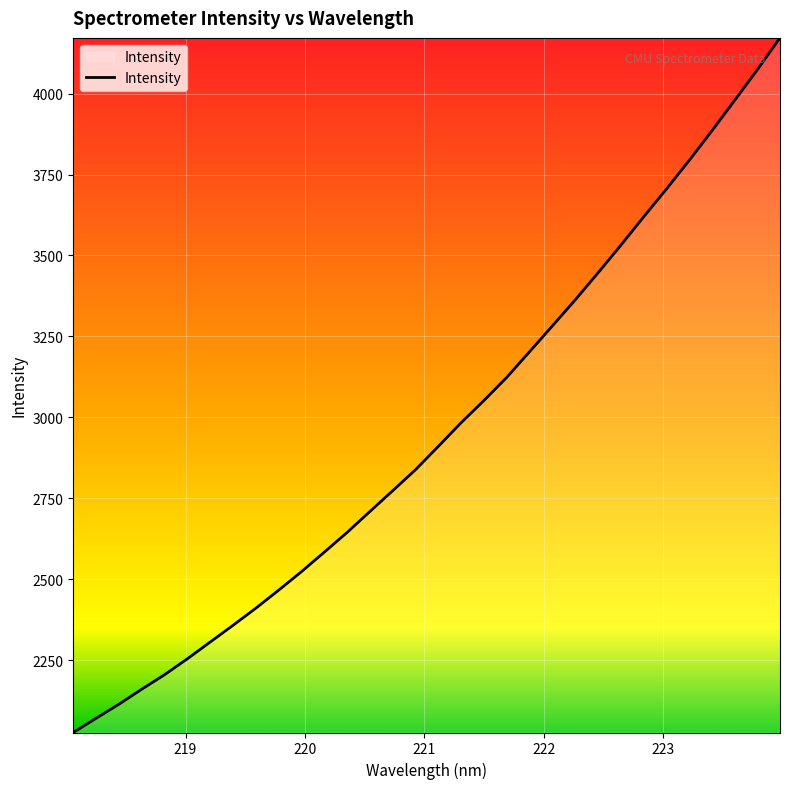

What is the smallest value displayed?

2026.6